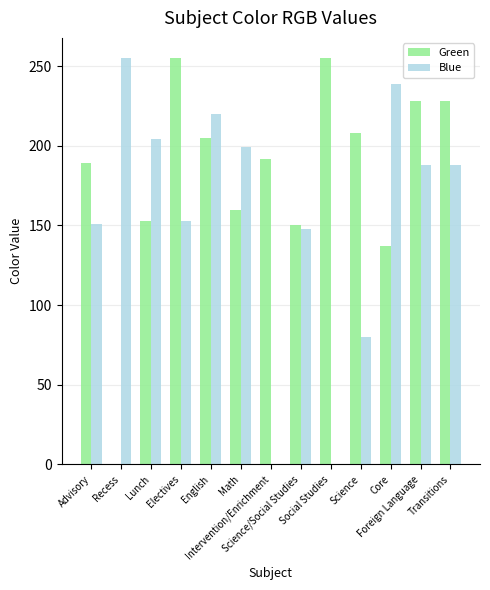

Reading left to right, extract all data points from this chart.

Green: Advisory=189	Recess=0	Lunch=153	Electives=255	English=205	Math=160	Intervention/Enrichment=192	Science/Social Studies=150	Social Studies=255	Science=208	Core=137	Foreign Language=228	Transitions=228
Blue: Advisory=151	Recess=255	Lunch=204	Electives=153	English=220	Math=199	Intervention/Enrichment=0	Science/Social Studies=148	Social Studies=0	Science=80	Core=239	Foreign Language=188	Transitions=188